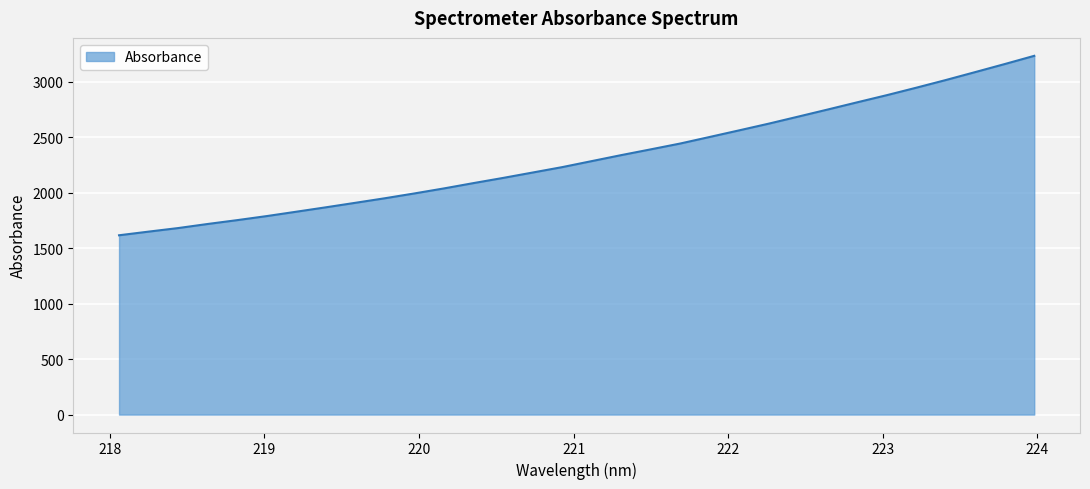

How many lines are shown in the chart?

1